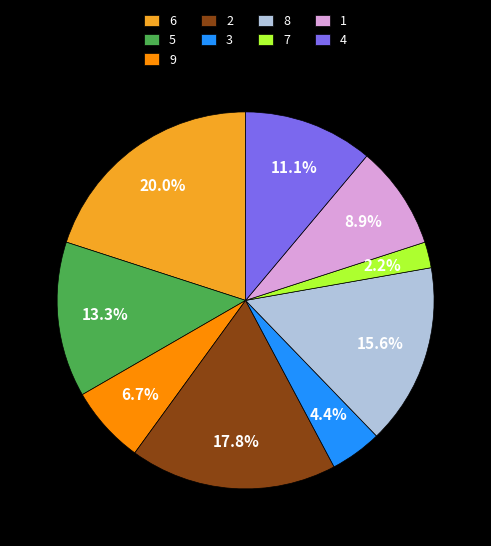

True or false: 2 accounts for 31% of the total.

False